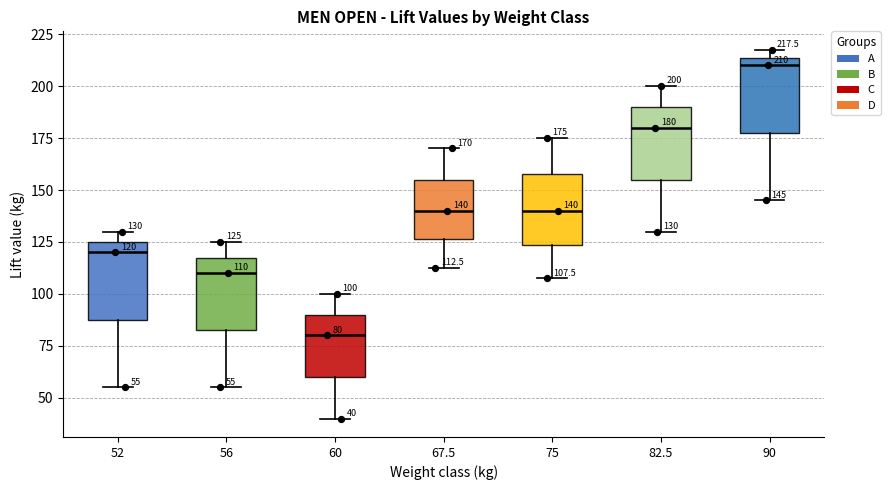

Which box has the highest median line?

90